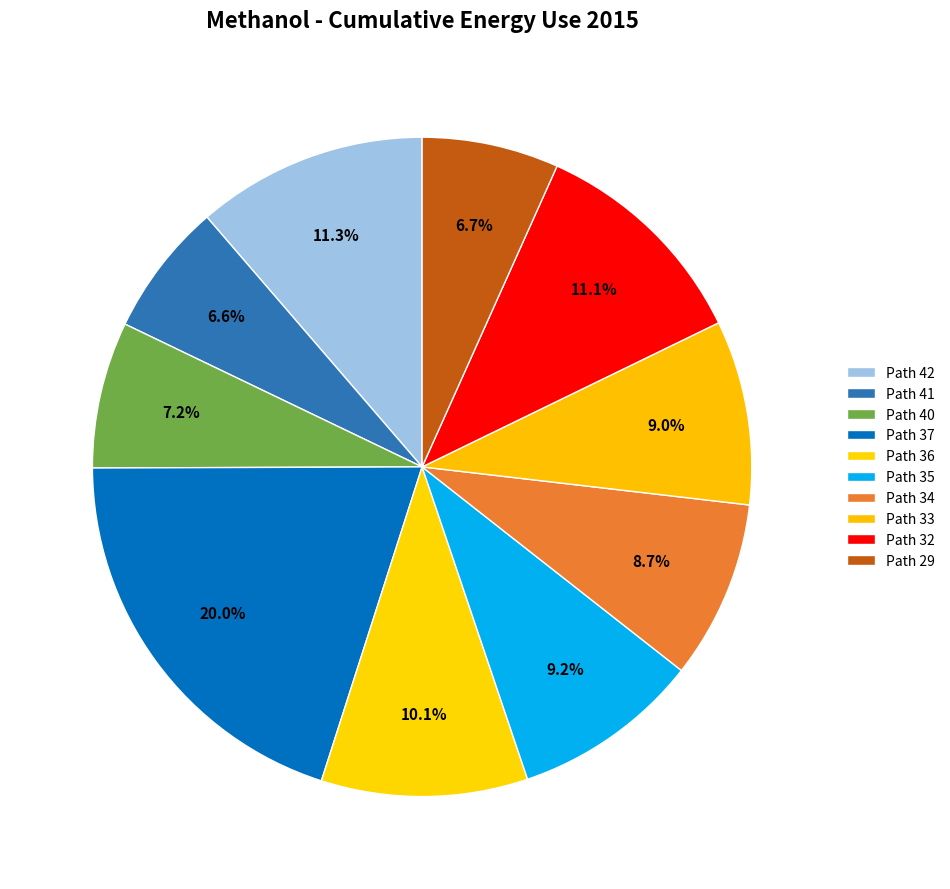

Which category has the biggest portion of the pie?

Path 37